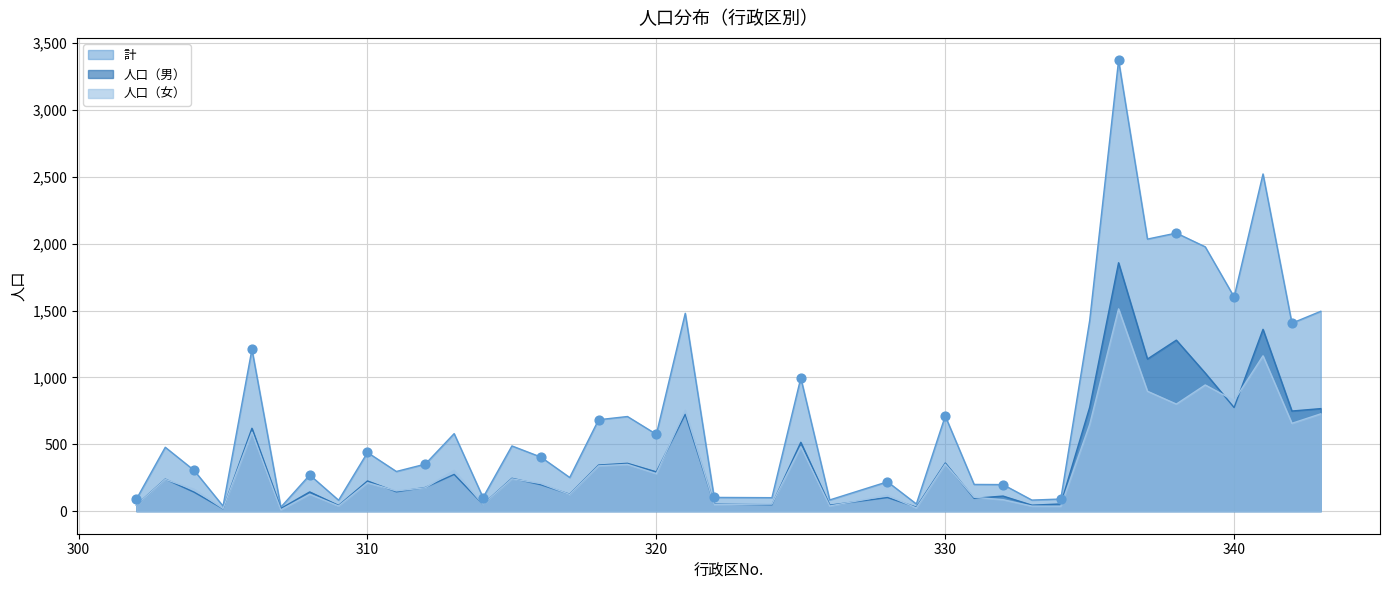

What is the total value across all series at 306?

2422